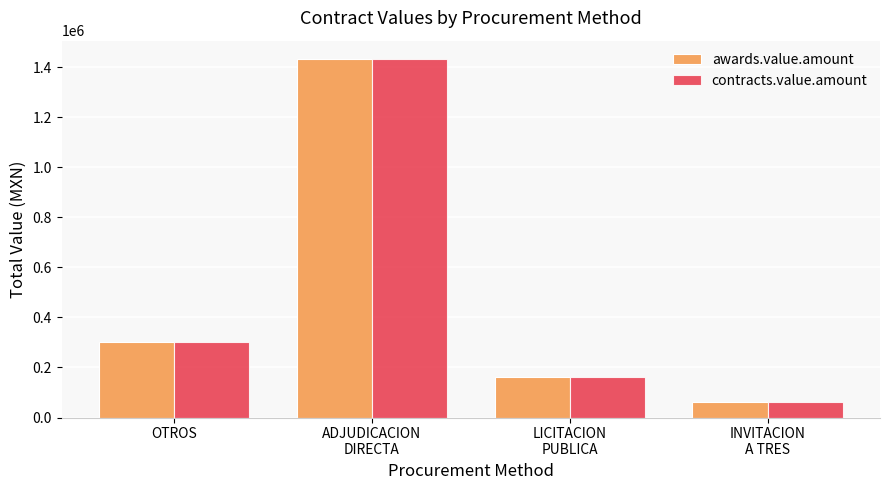

What is the lowest value of the contracts.value.amount series?

62811.2